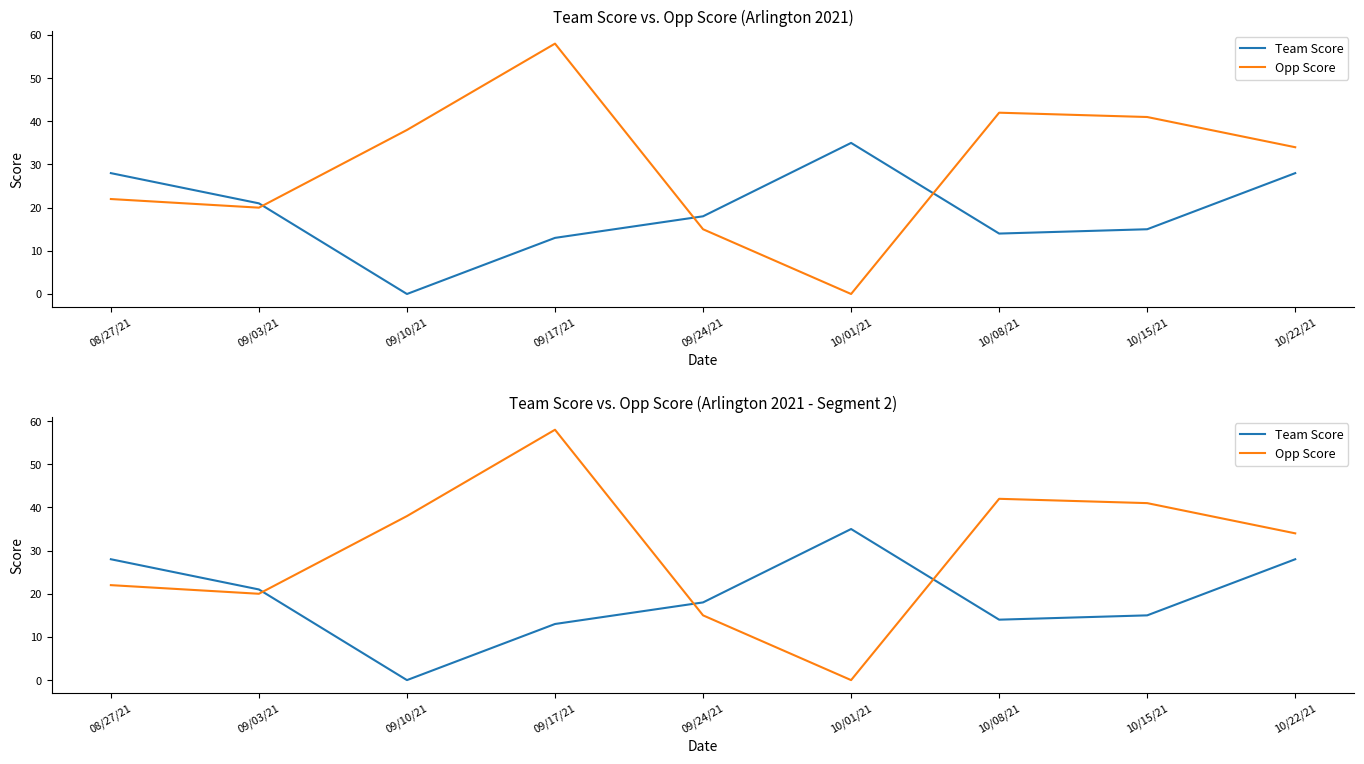

What is the greatest value displayed?

58